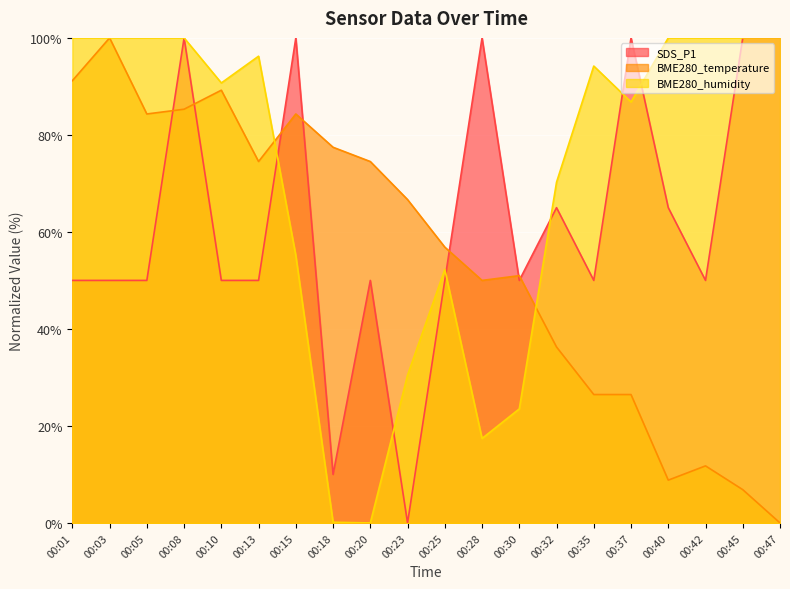

Rank the series at 00:40 from highest to lowest value.

BME280_humidity, SDS_P1, BME280_temperature